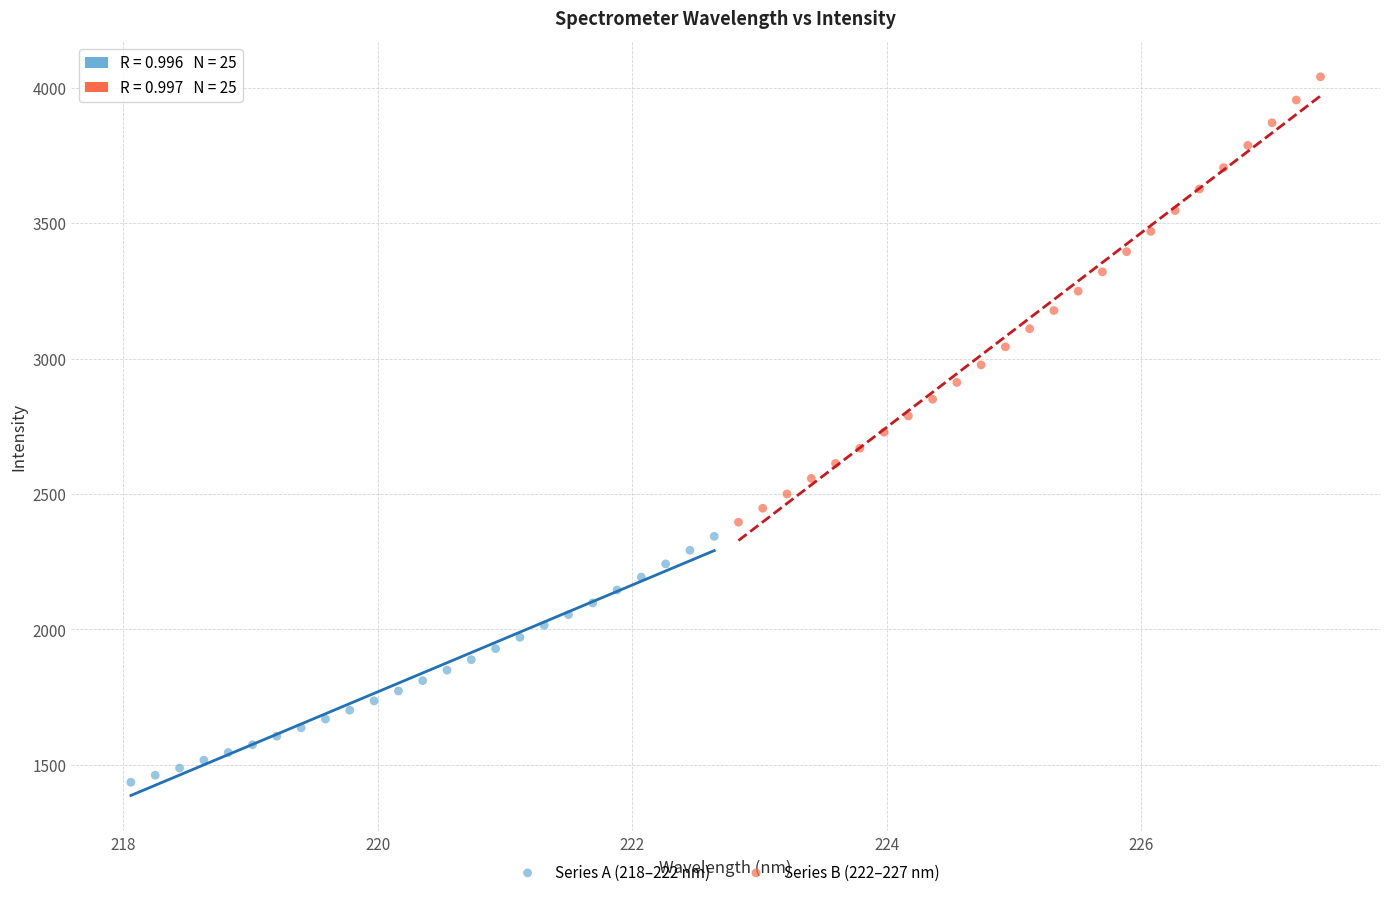

Which series has the largest Y range (max minus min)?

Series B (222–227 nm)